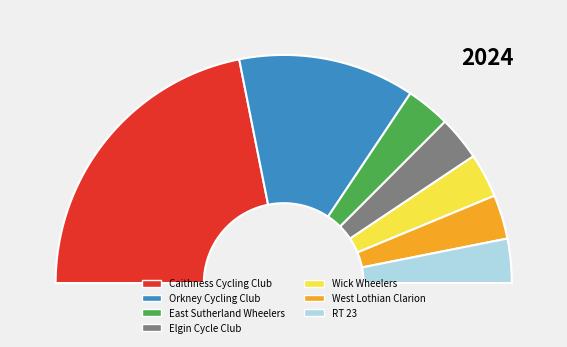

Is it true that Elgin Cycle Club is 1% of the pie?

False